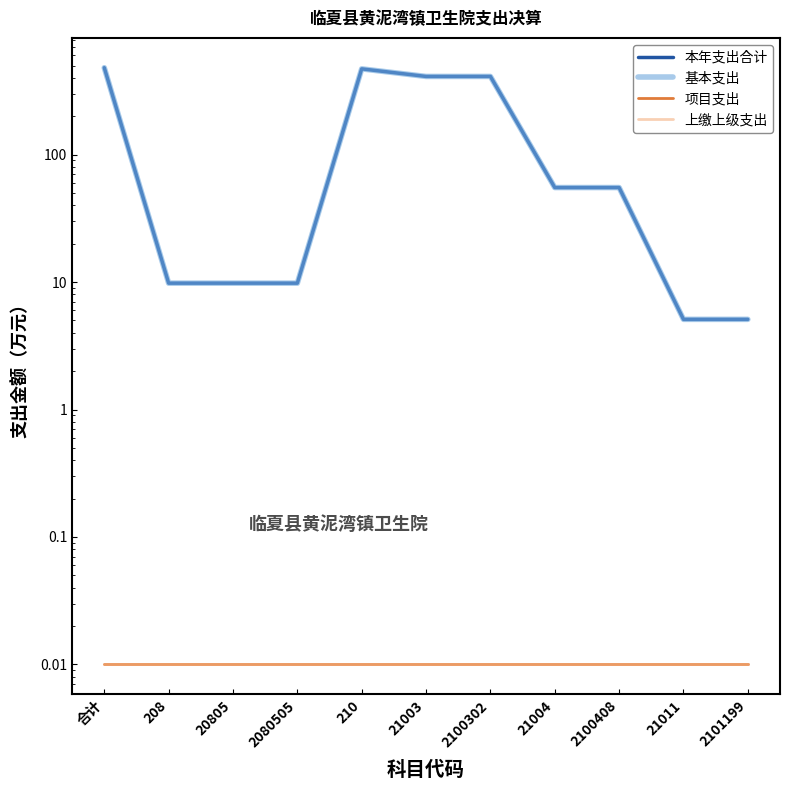

How many lines are shown in the chart?

4